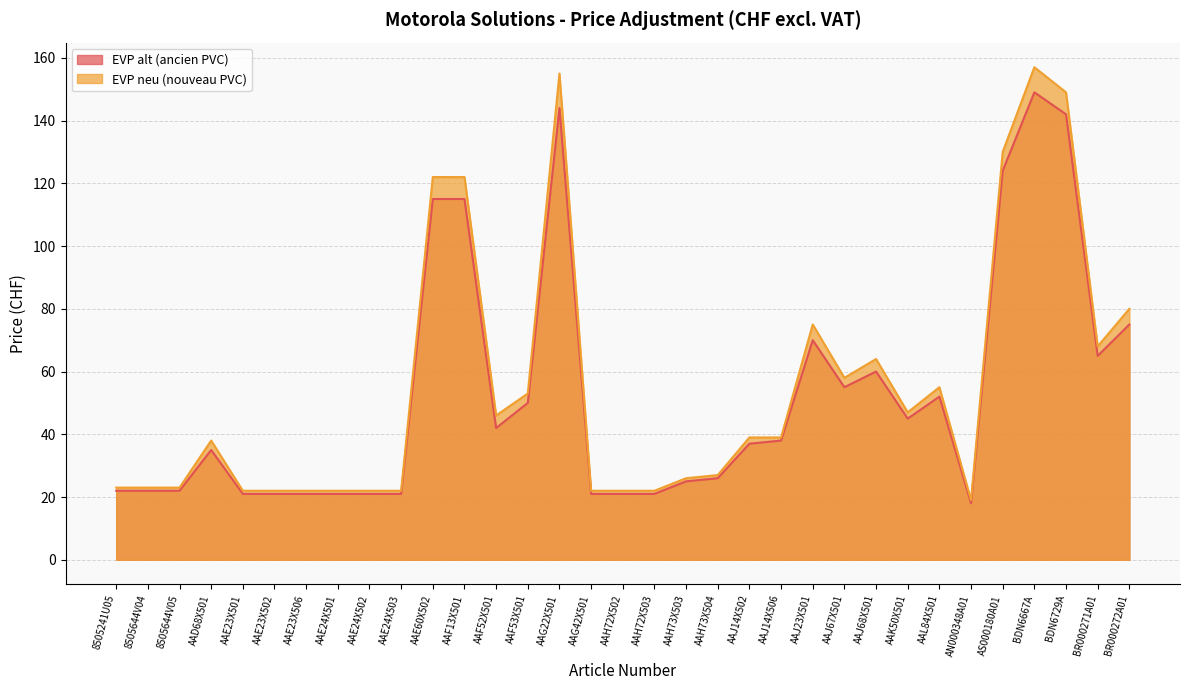

Reading left to right, extract all data points from this chart.

EVP alt (ancien PVC): 22	22	22	35	21	21	21	21	21	21	115	115	42	50	144	21	21	21	25	26	37	38	70	55	60	45	52	18	124	149	142	65	75
EVP neu (nouveau PVC): 23	23	23	38	22	22	22	22	22	22	122	122	46	53	155	22	22	22	26	27	39	39	75	58	64	47	55	19	130	157	149	68	80